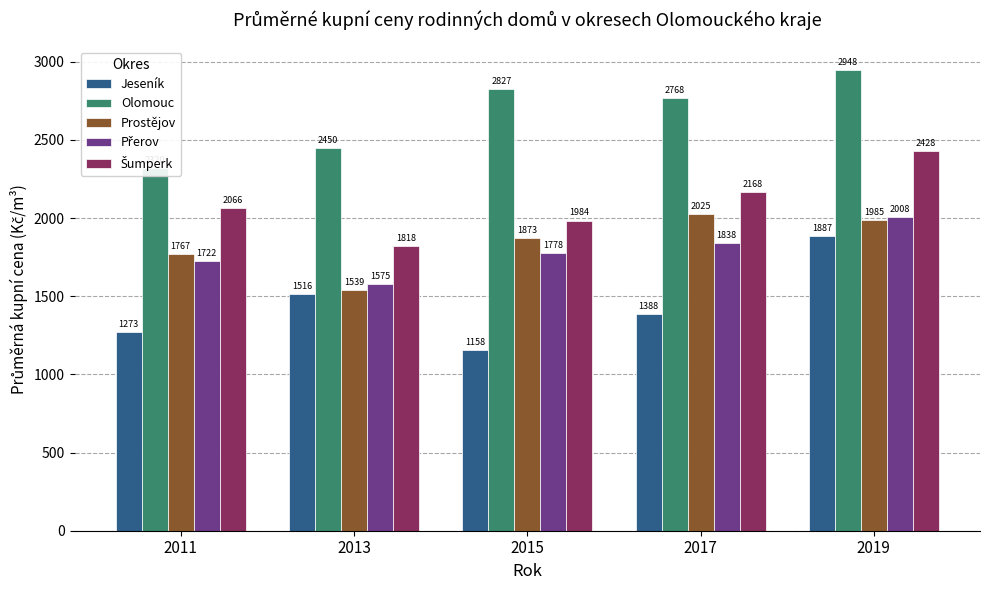

What is the difference between the maximum and minimum values in the Olomouc series?

628